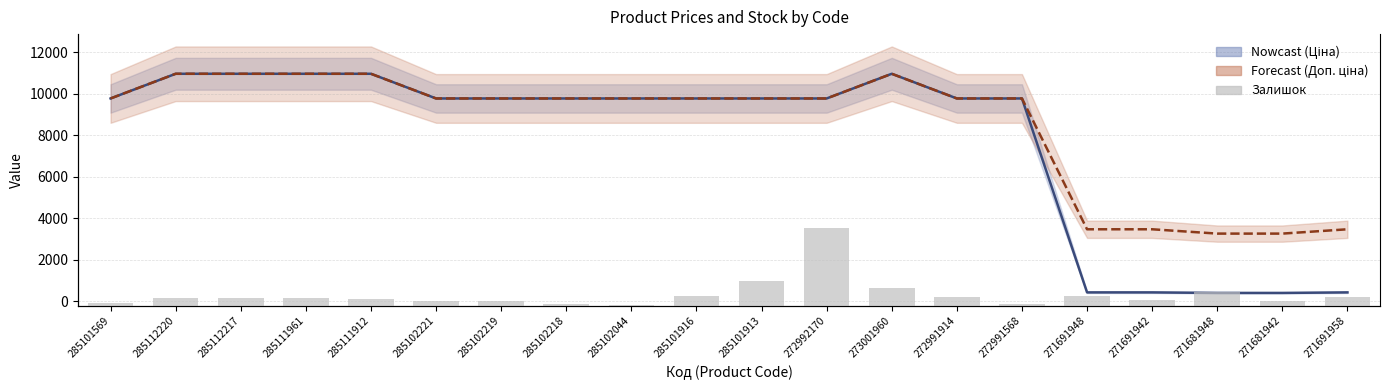

Between 285101569 and 285102218, which series saw the biggest shift?

Залишок (bars)